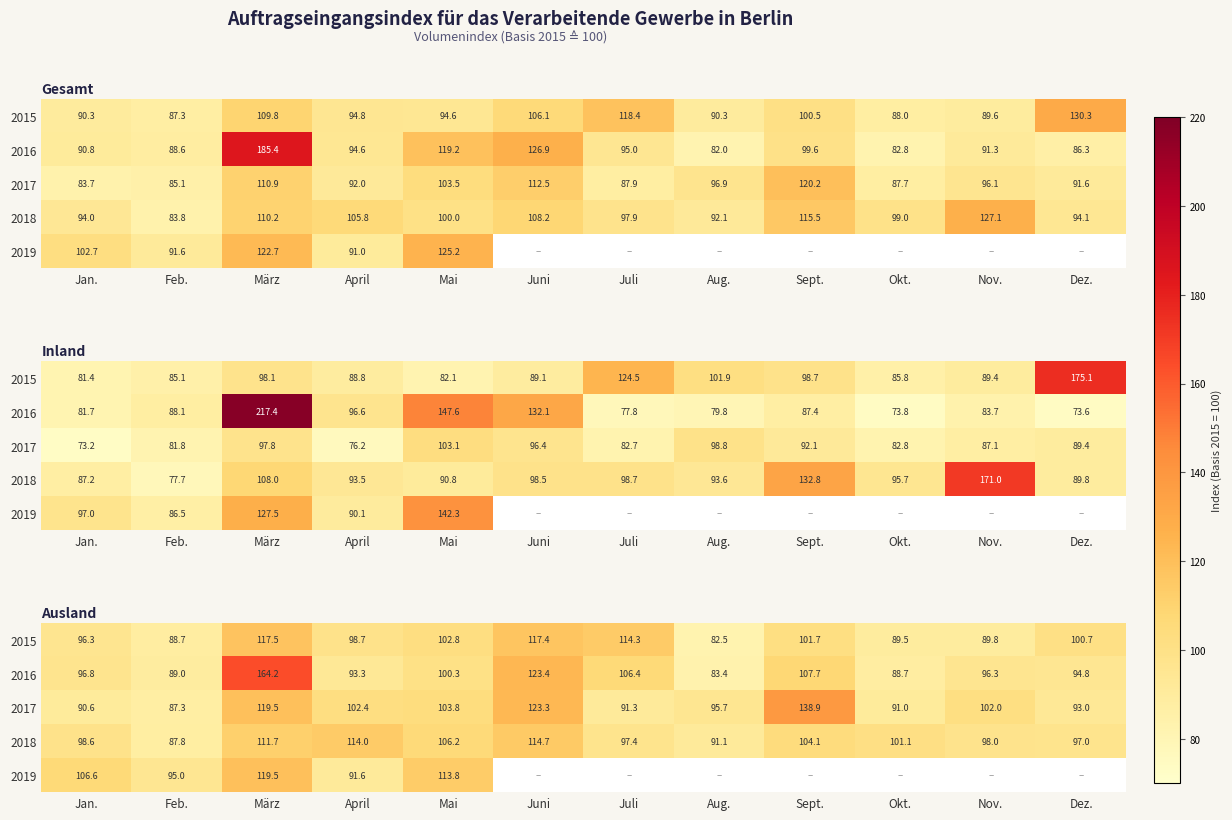

List the labels in order of 2017 value, smallest first.

Feb., Jan., Okt., Juli, Dez., Aug., Nov., April, Mai, März, Juni, Sept.